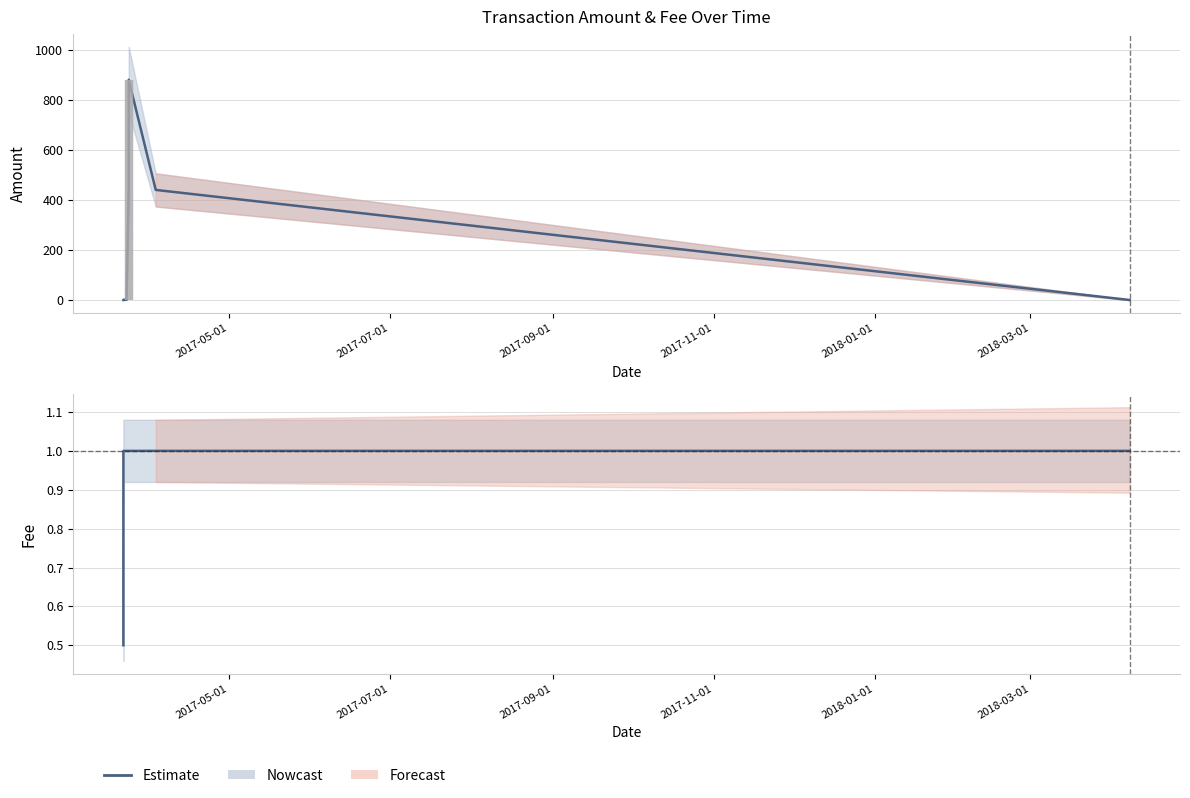

Approximately how many times larger is the value at 2017-11-01 compared to 2018-03-01?

1.0